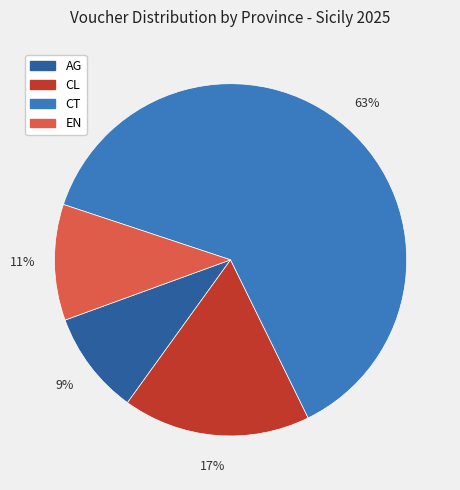

To the nearest percent, what is the average slice percentage?

25%